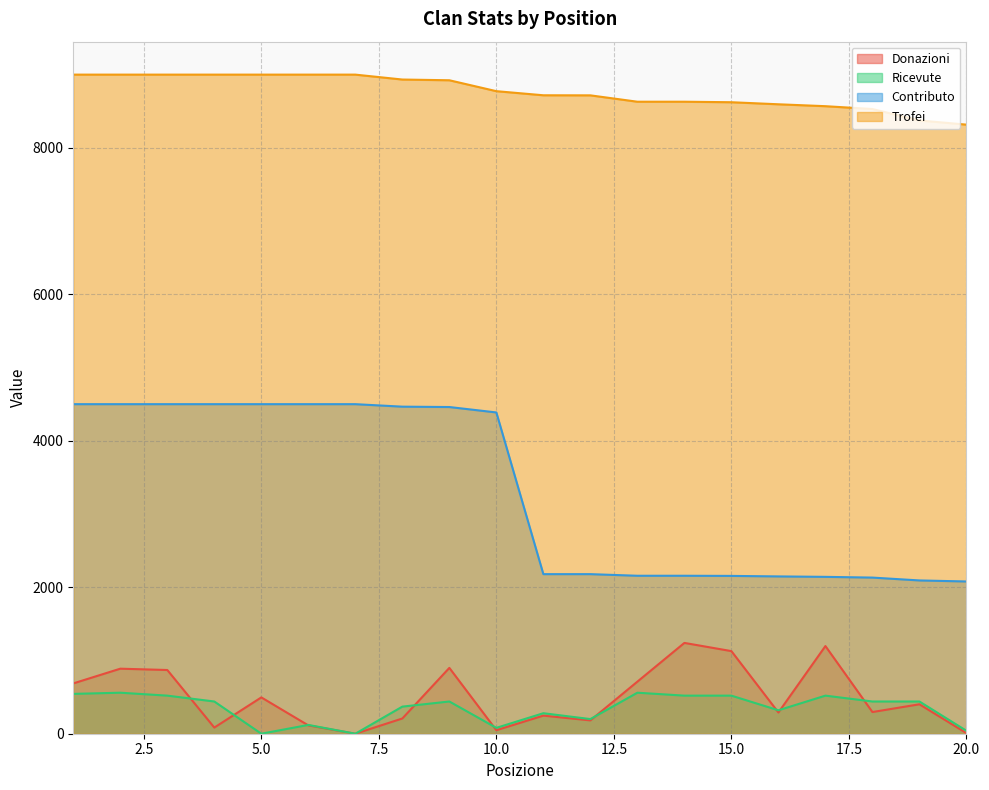

The value of Trofei at 5.0 is 9000. True or false?

True